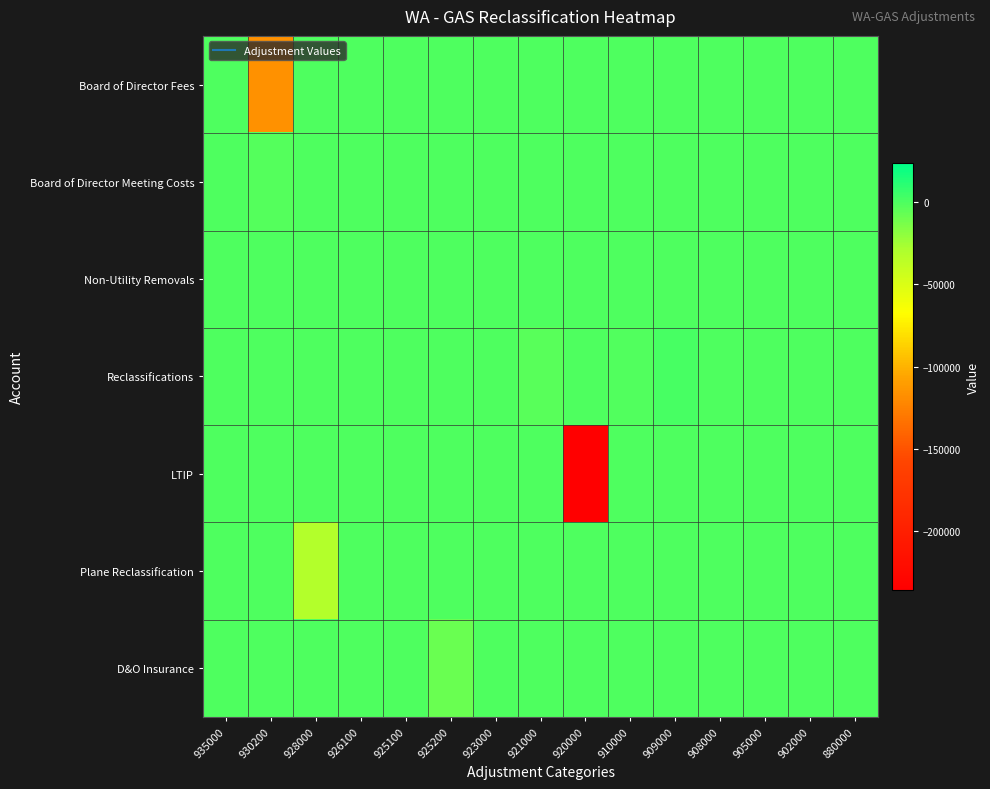

Which series has the largest total across all categories?

Non-Utility Removals